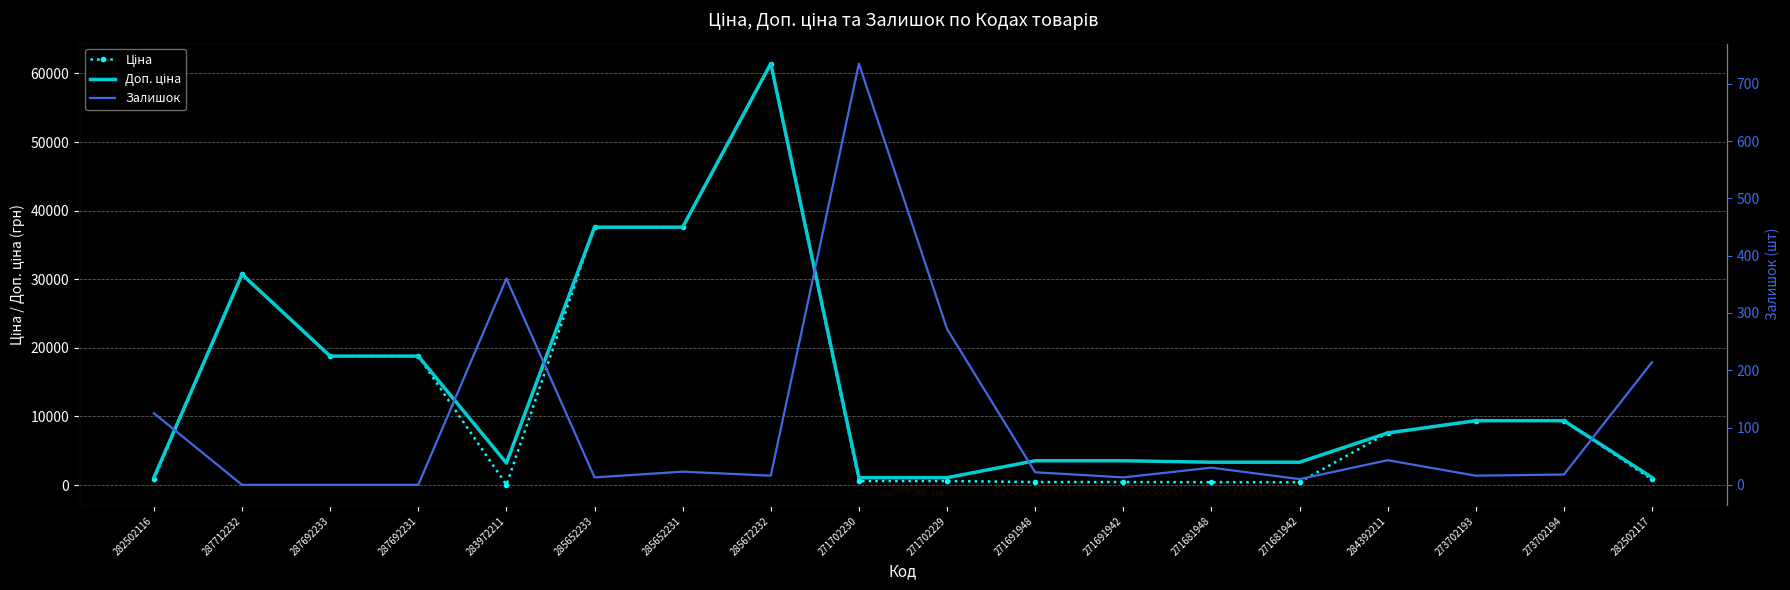

What position from the right is 285652231?

12